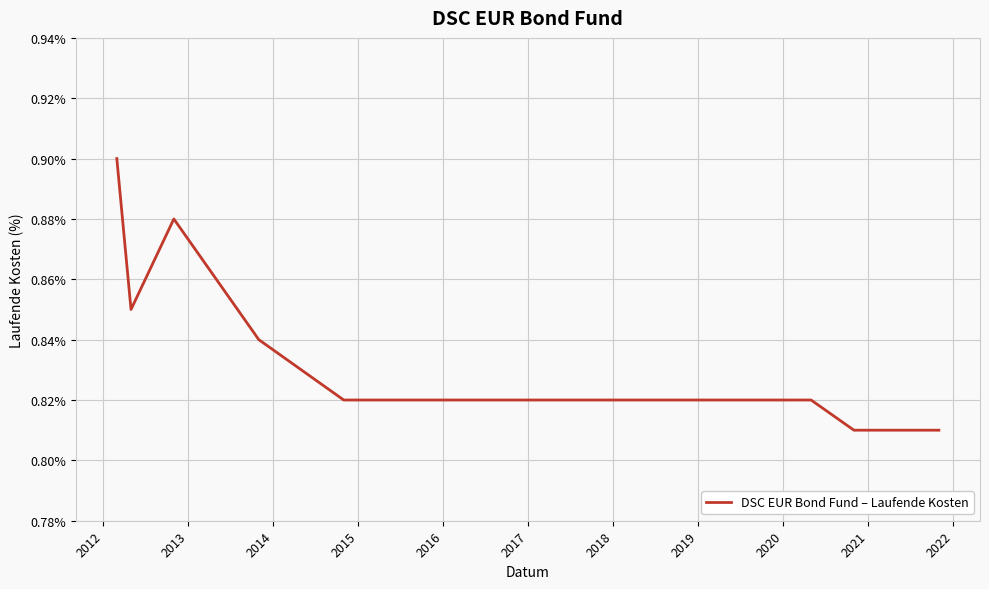

How many interior local peaks (higher than both neighbors) does the data have?

1